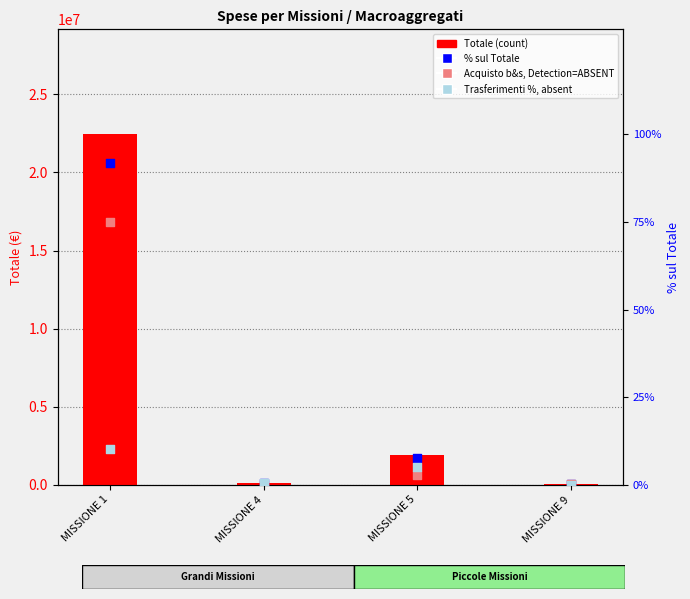

Which series contains the highest Y value?

Totale